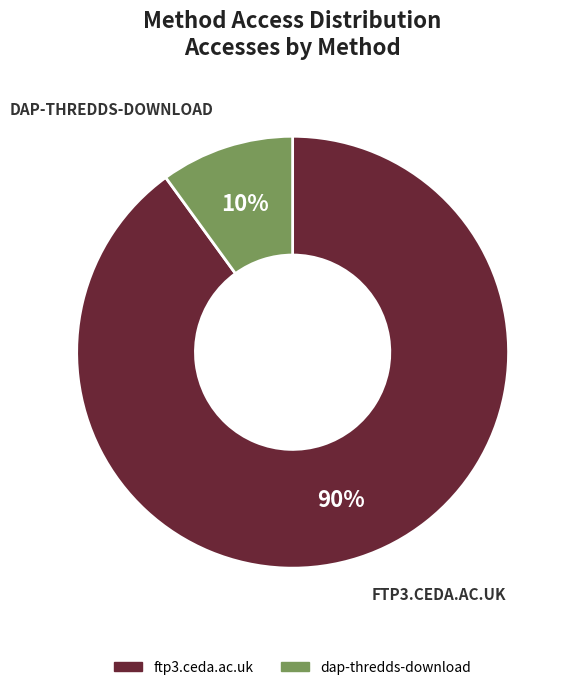

What is the smallest slice in the pie chart?

dap-thredds-download